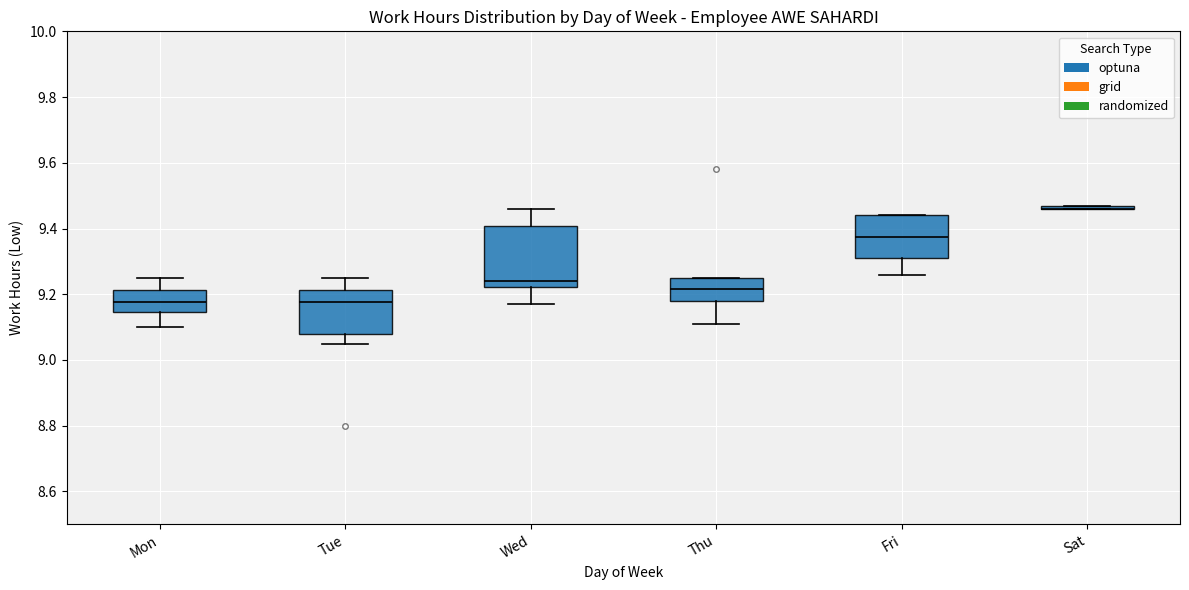

Reading left to right, transcribe this box plot: for each box, give where its median line is, the range the box spans, and where its two whiskers end, as read against the y-axis. The values are not printed on the chart, so give them approximately, as read against the axis.

Mon: median 9.18, box 9.14 to 9.22, whiskers 9.10 to 9.26
Tue: median 9.18, box 9.08 to 9.22, whiskers 9.06 to 9.26
Wed: median 9.24, box 9.22 to 9.40, whiskers 9.18 to 9.46
Thu: median 9.22, box 9.18 to 9.26, whiskers 9.12 to 9.26
Fri: median 9.38, box 9.32 to 9.44, whiskers 9.26 to 9.44
Sat: box collapsed to a line at 9.46, whiskers 9.46 to 9.48